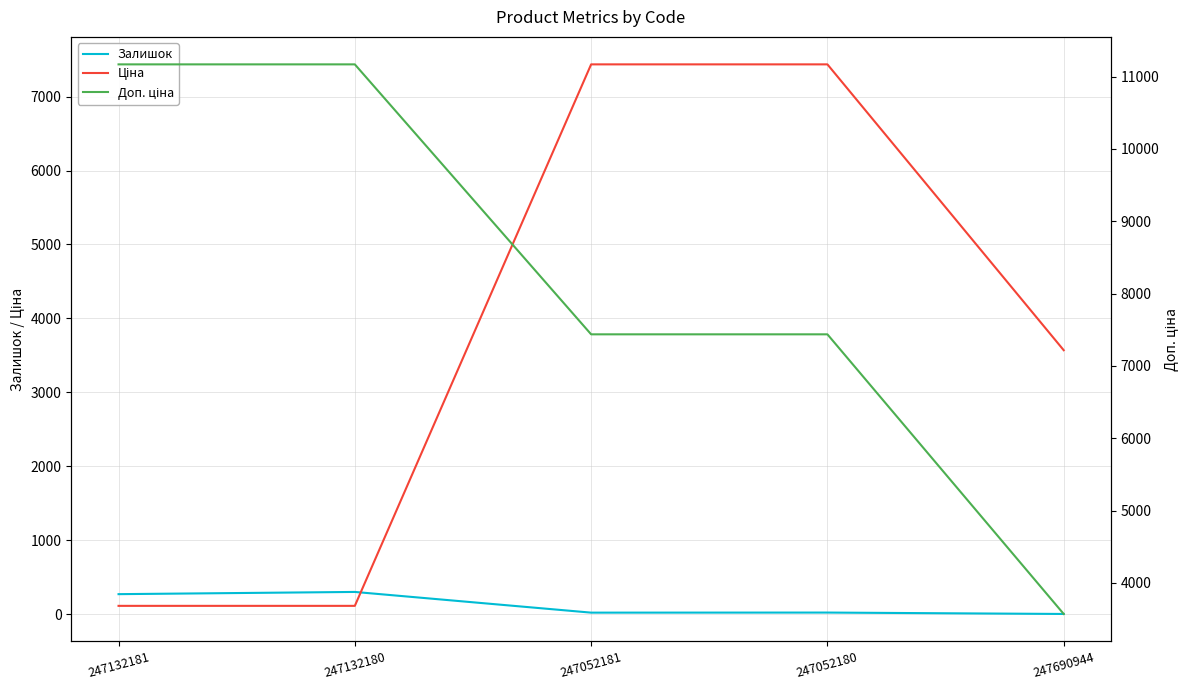

Which has a higher value, 247052180 or 247132180?

247132180